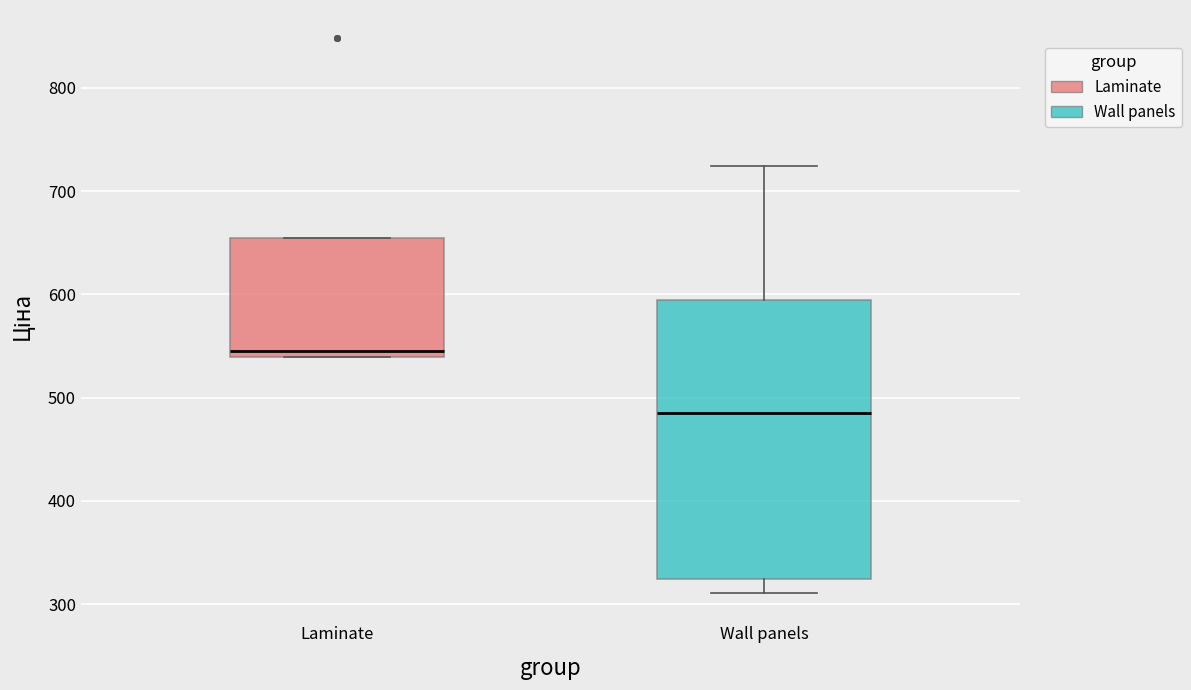

Reading left to right, transcribe this box plot: for each box, give where its median line is, the range the box spans, and where its two whiskers end, as read against the y-axis. The values are not printed on the chart, so give them approximately, as read against the axis.

Laminate: median 550, box 540 to 650, whiskers 540 to 650
Wall panels: median 490, box 320 to 590, whiskers 310 to 720